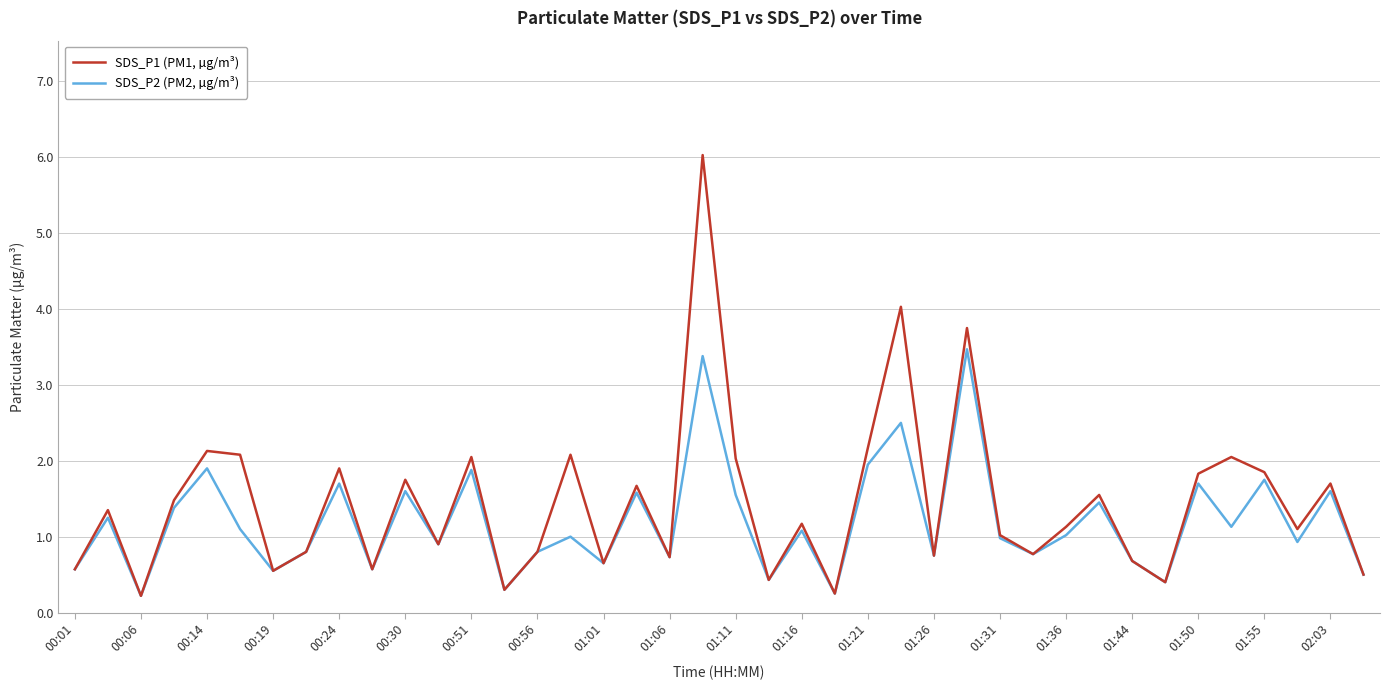

Rank the series by their maximum value, from highest to lowest.

SDS_P1 (PM1, µg/m³), SDS_P2 (PM2, µg/m³)